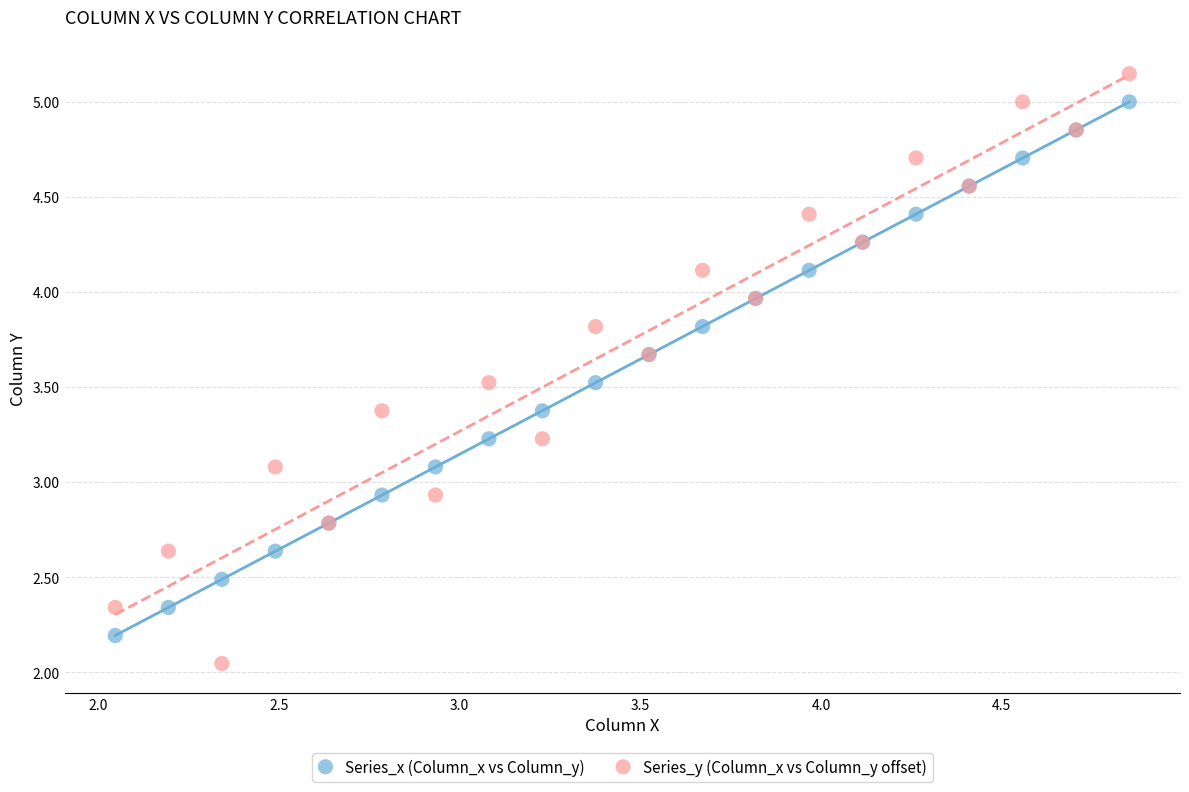

Which series reaches the minimum Y coordinate?

Series_y (Column_x vs Column_y offset)